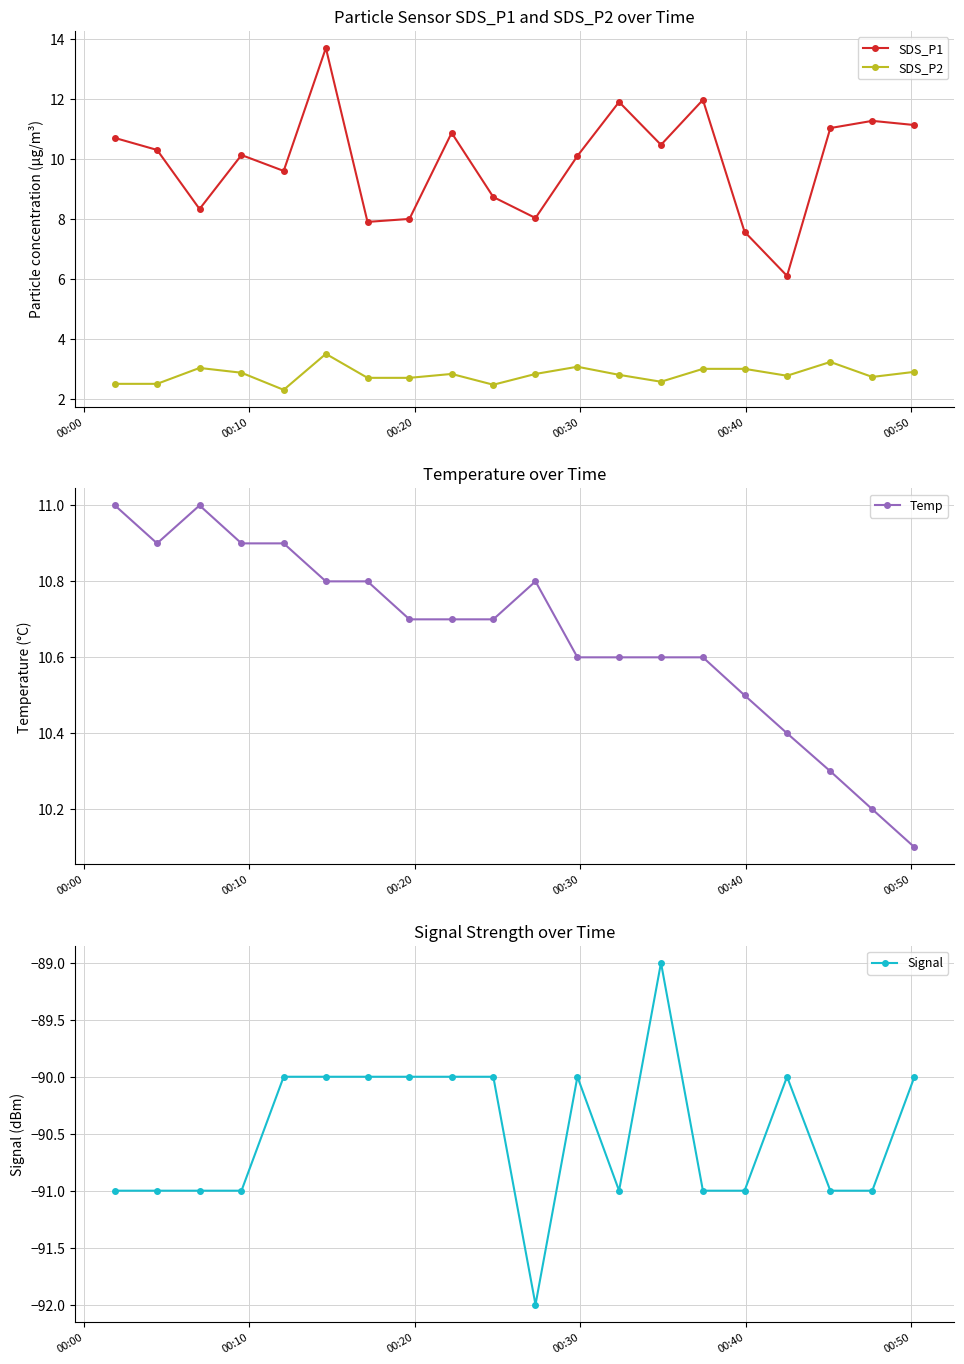

What is the value of the Signal point at the 15th from the left?

-91